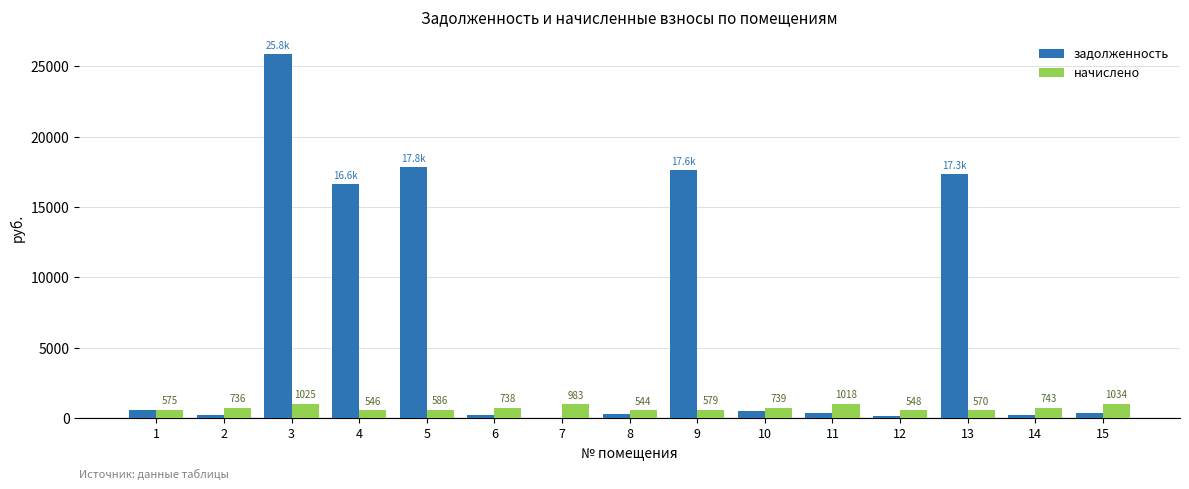

Between 3 and 6, which series saw the biggest shift?

задолженность